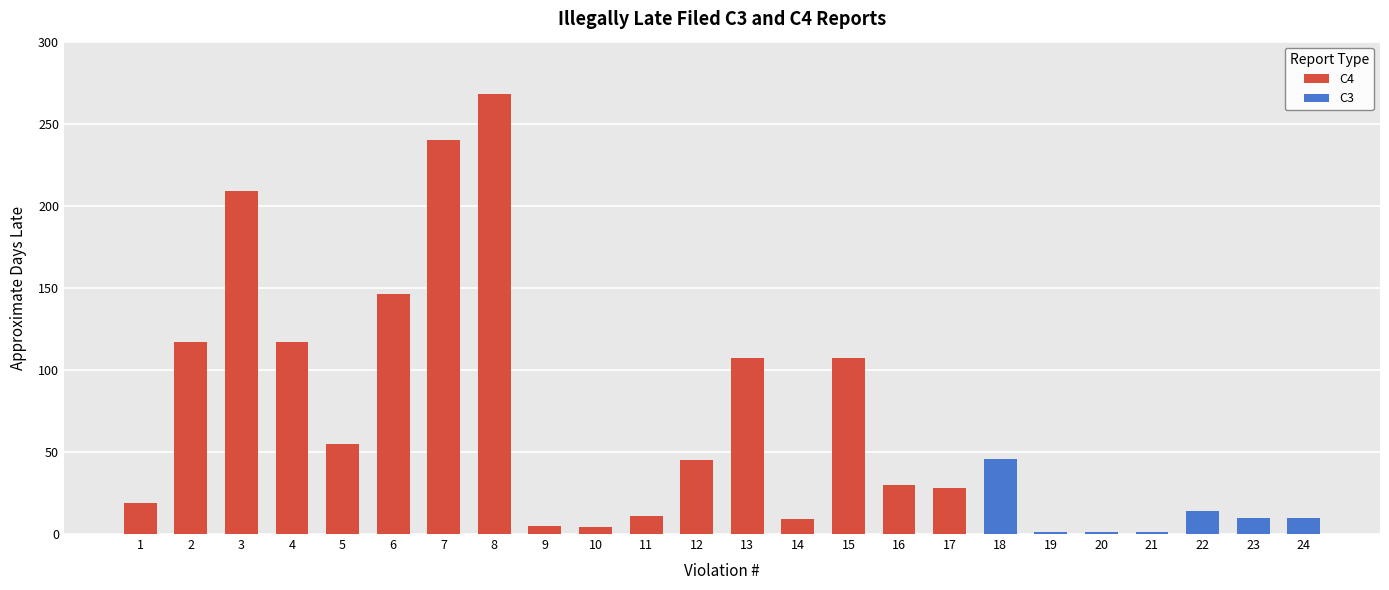

At how many categories does at least one series exceed 102?

8